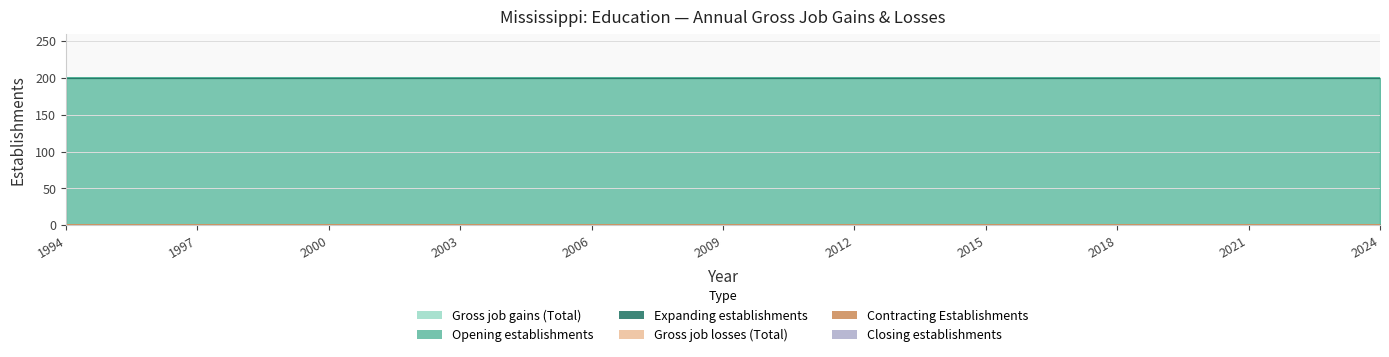

At how many categories does at least one series exceed 13?

31